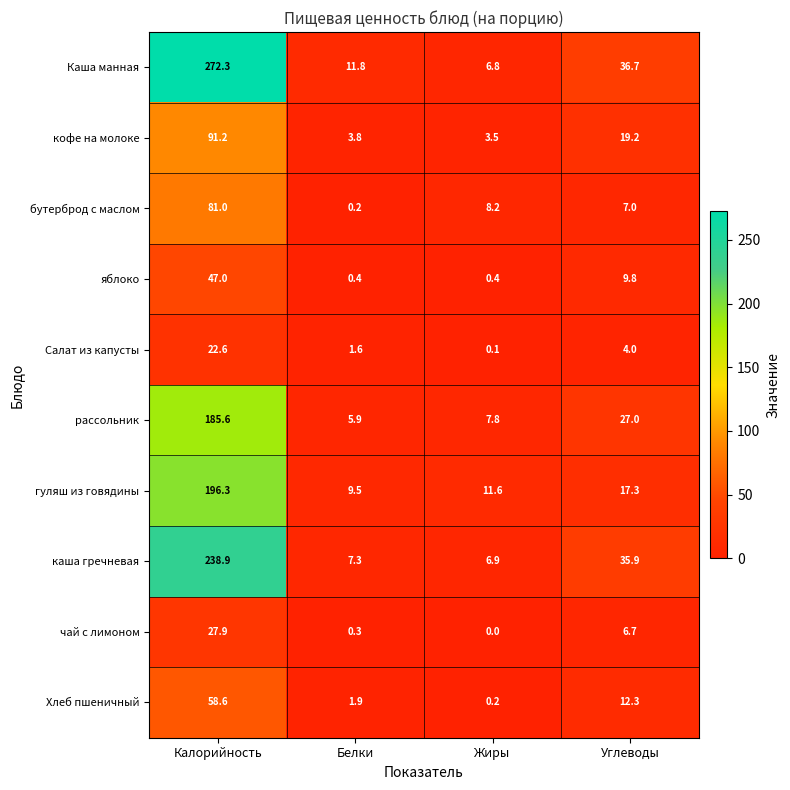

Is it true that гуляш из говядины equals 17.3 at Углеводы?

True